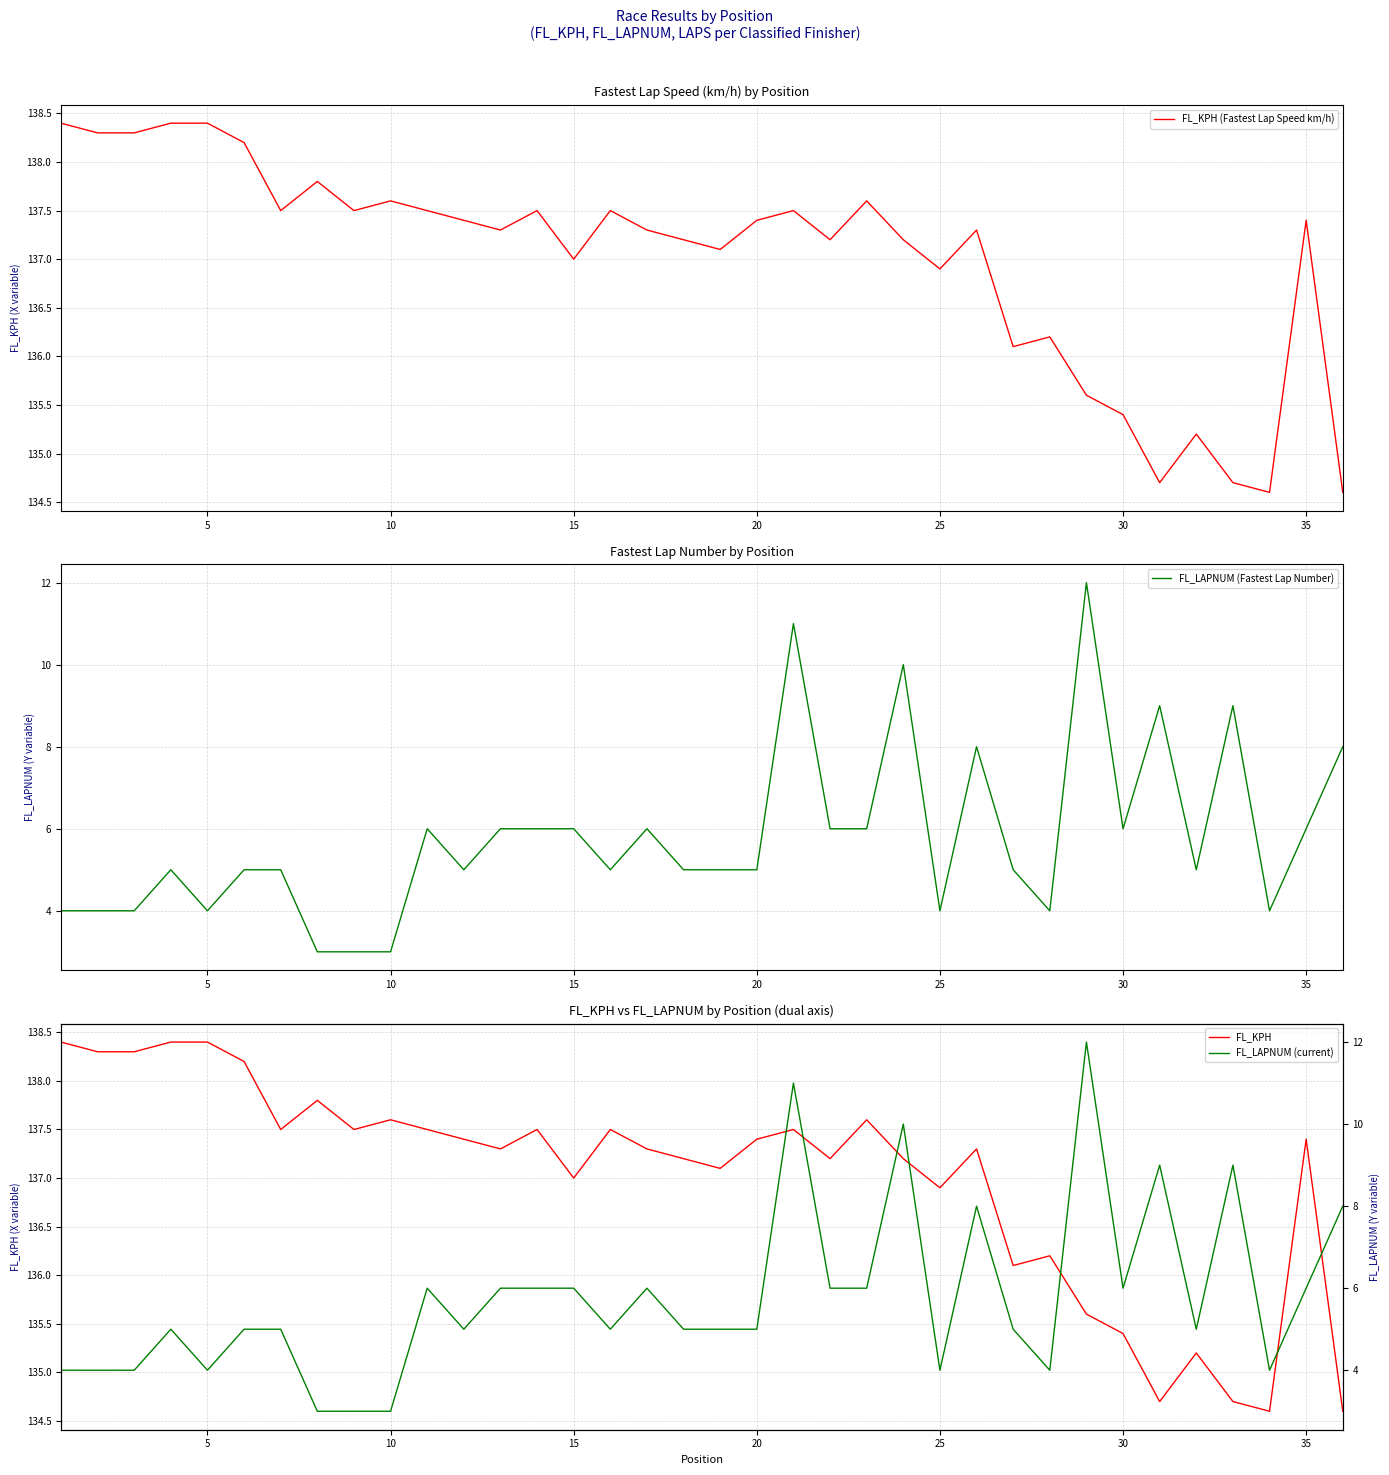

Reading left to right, what are all the values shown in this chart?

FL_KPH (Fastest Lap Speed km/h): 138.4	138.3	138.3	138.4	138.4	138.2	137.5	137.8	137.5	137.6	137.5	137.4	137.3	137.5	137.0	137.5	137.3	137.2	137.1	137.4	137.5	137.2	137.6	137.2	136.9	137.3	136.1	136.2	135.6	135.4	134.7	135.2	134.7	134.6	137.4	134.6
FL_LAPNUM (Fastest Lap Number): 4.0	4.0	4.0	5.0	4.0	5.0	5.0	3.0	3.0	3.0	6.0	5.0	6.0	6.0	6.0	5.0	6.0	5.0	5.0	5.0	11.0	6.0	6.0	10.0	4.0	8.0	5.0	4.0	12.0	6.0	9.0	5.0	9.0	4.0	6.0	8.0
FL_KPH: 138.4	138.3	138.3	138.4	138.4	138.2	137.5	137.8	137.5	137.6	137.5	137.4	137.3	137.5	137.0	137.5	137.3	137.2	137.1	137.4	137.5	137.2	137.6	137.2	136.9	137.3	136.1	136.2	135.6	135.4	134.7	135.2	134.7	134.6	137.4	134.6
FL_LAPNUM (current): 4.0	4.0	4.0	5.0	4.0	5.0	5.0	3.0	3.0	3.0	6.0	5.0	6.0	6.0	6.0	5.0	6.0	5.0	5.0	5.0	11.0	6.0	6.0	10.0	4.0	8.0	5.0	4.0	12.0	6.0	9.0	5.0	9.0	4.0	6.0	8.0